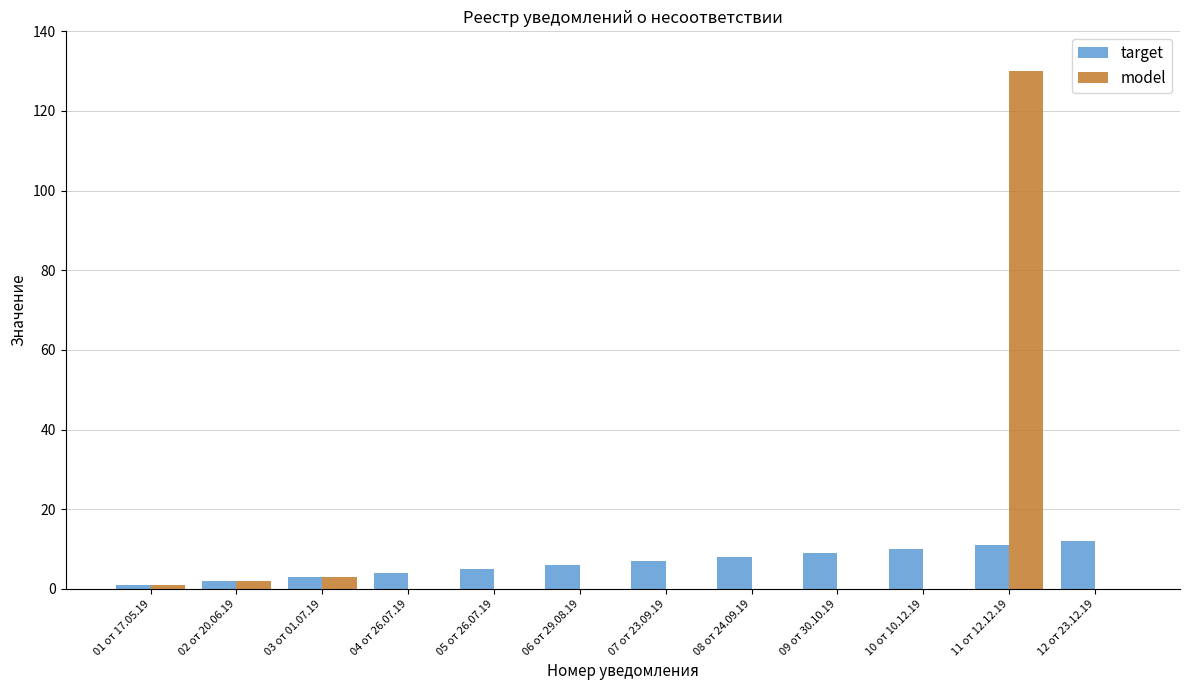

At which category is the sum across all series the highest?

11 от 12.12.19